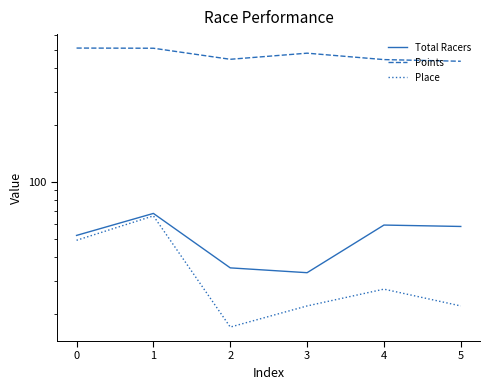

What is the minimum value shown in the chart?

17.0